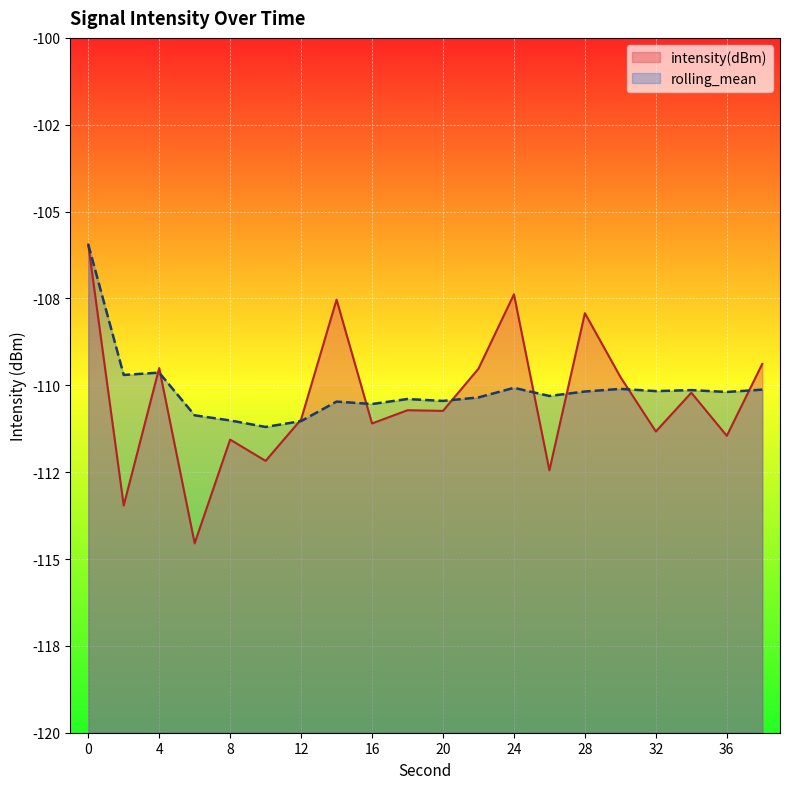

Between 36 and 30, which is larger?

30